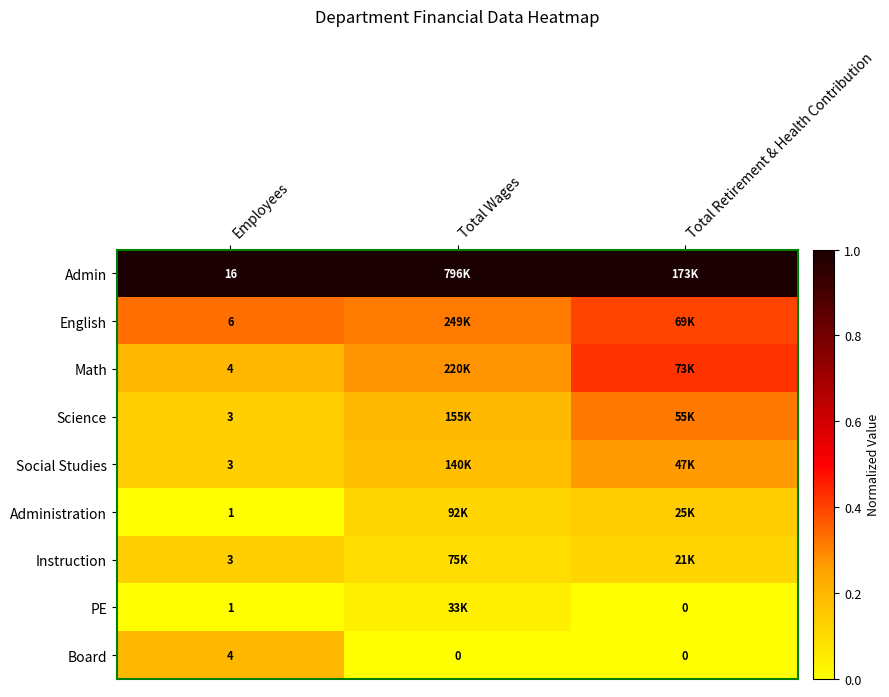

Rank the categories by English value from lowest to highest.

Total Wages, Employees, Total Retirement & Health Contribution